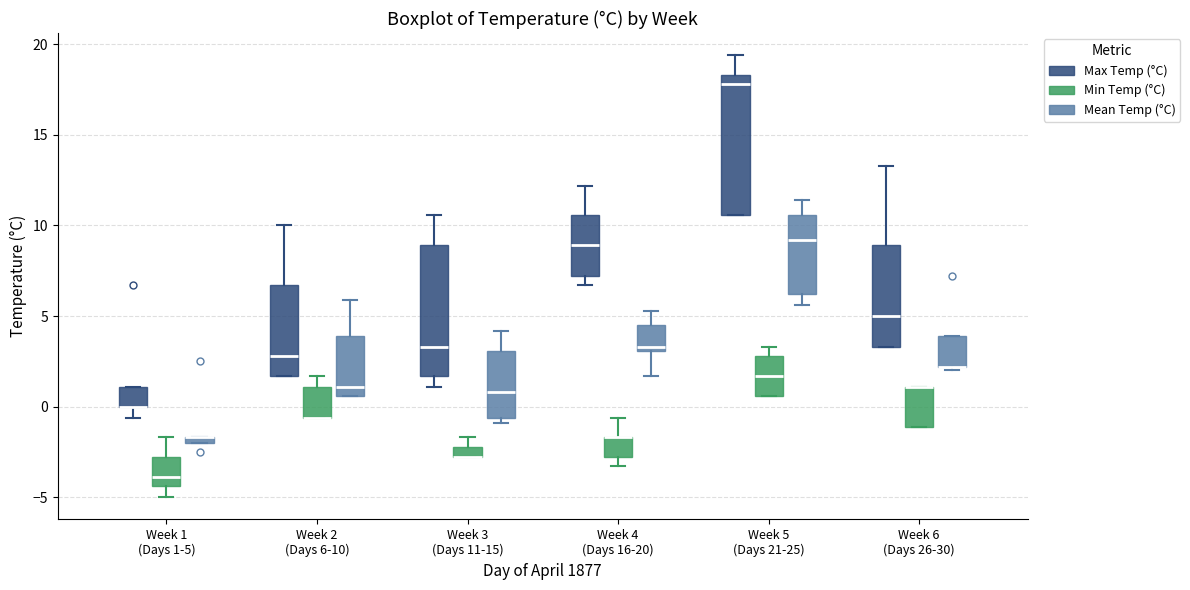

Comparing the boxes themselves (not the whiskers), which one is the tallest?

Week 5 (Days 21-25) (Max Temp (°C))